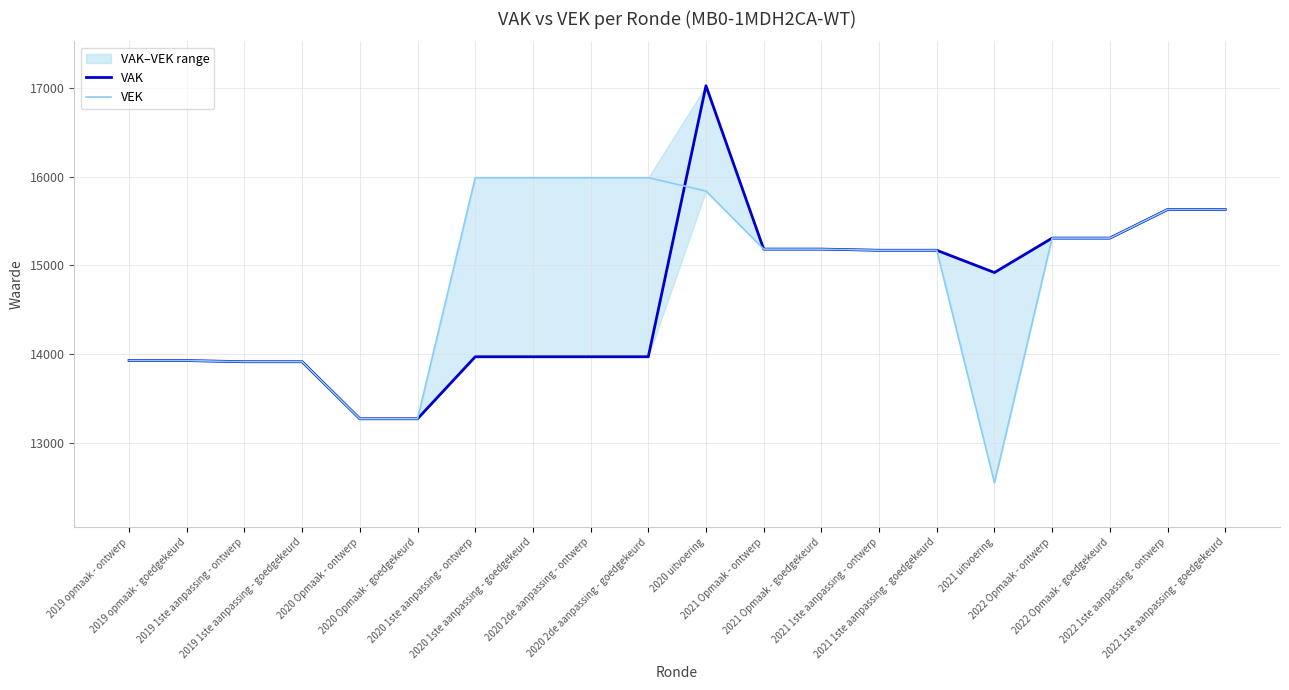

Where is VEK nearest to the value 14270?

2019 opmaak - ontwerp